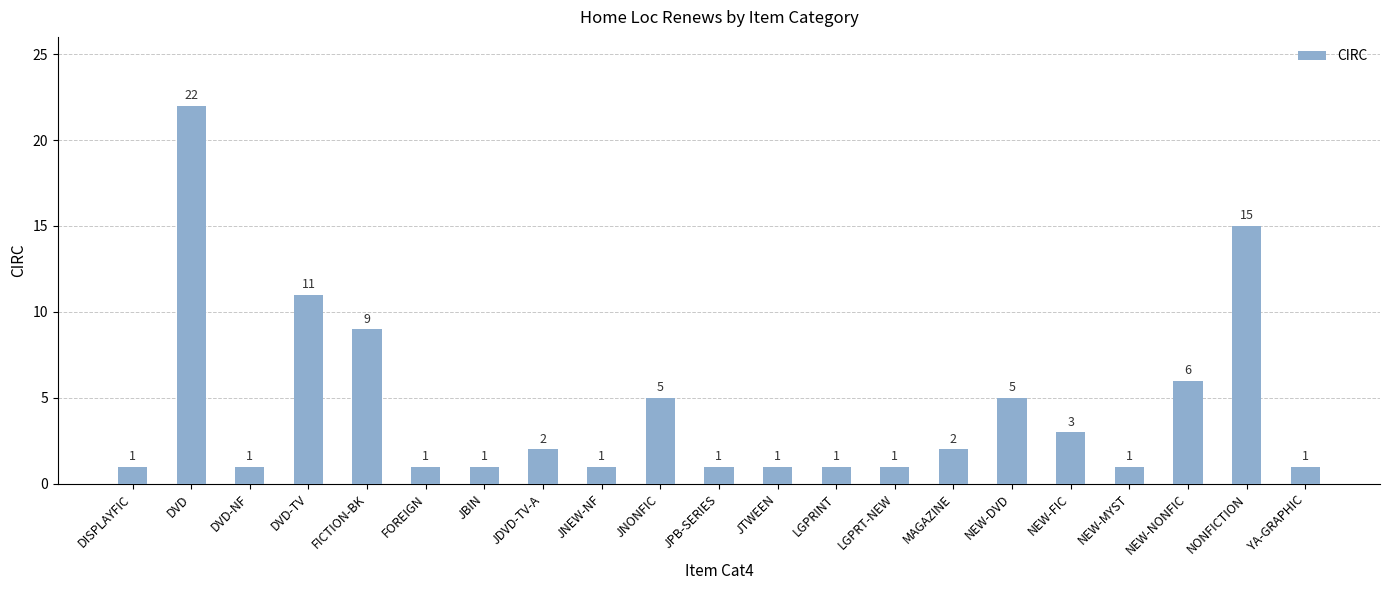

True or false: the data shows 1 at LGPRINT.

True